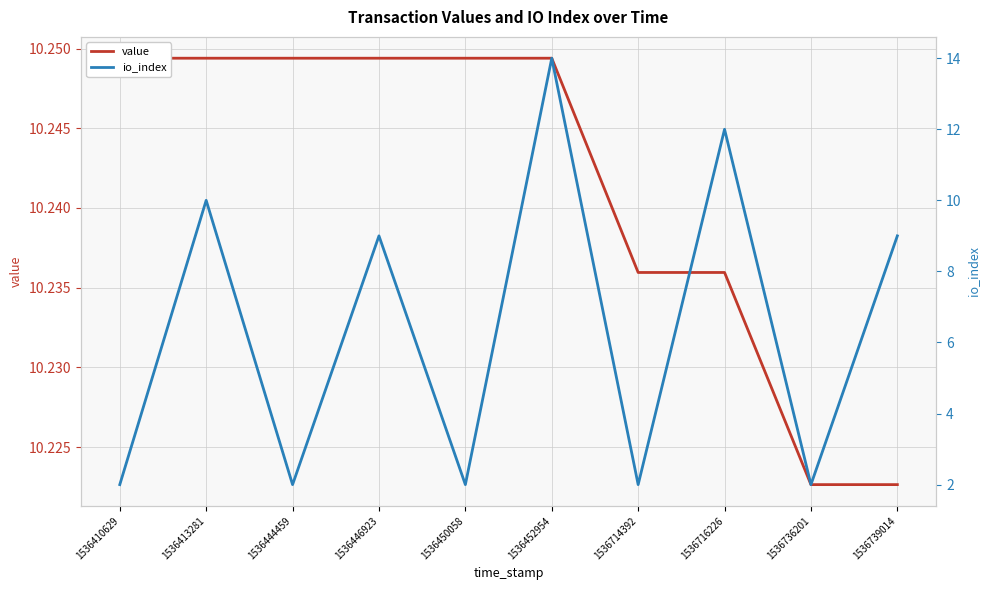

What is the average value of the io_index series?

6.4